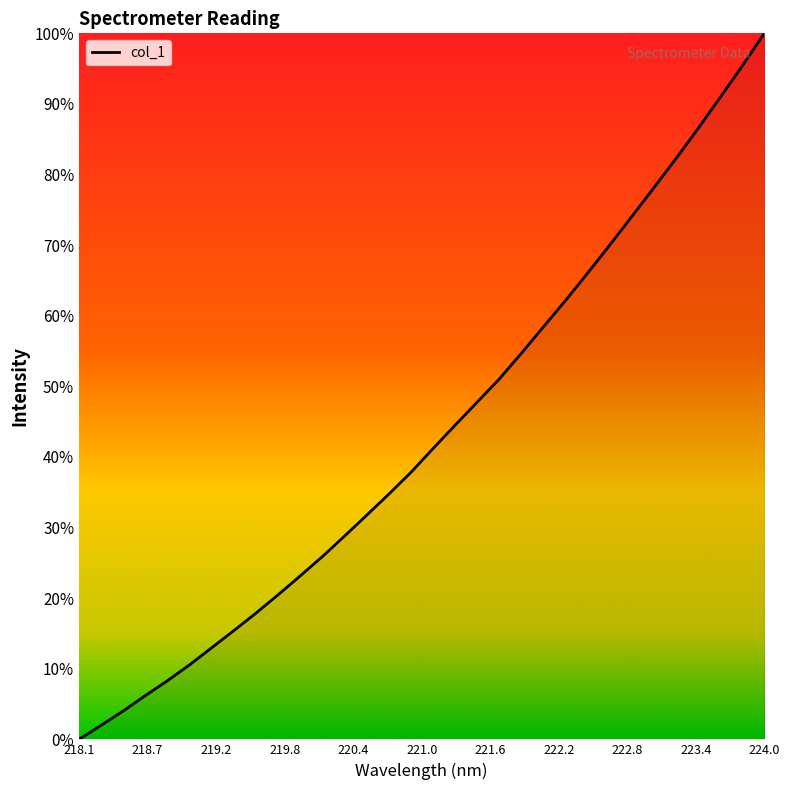

Does the chart display data point markers on the line(s)?

No